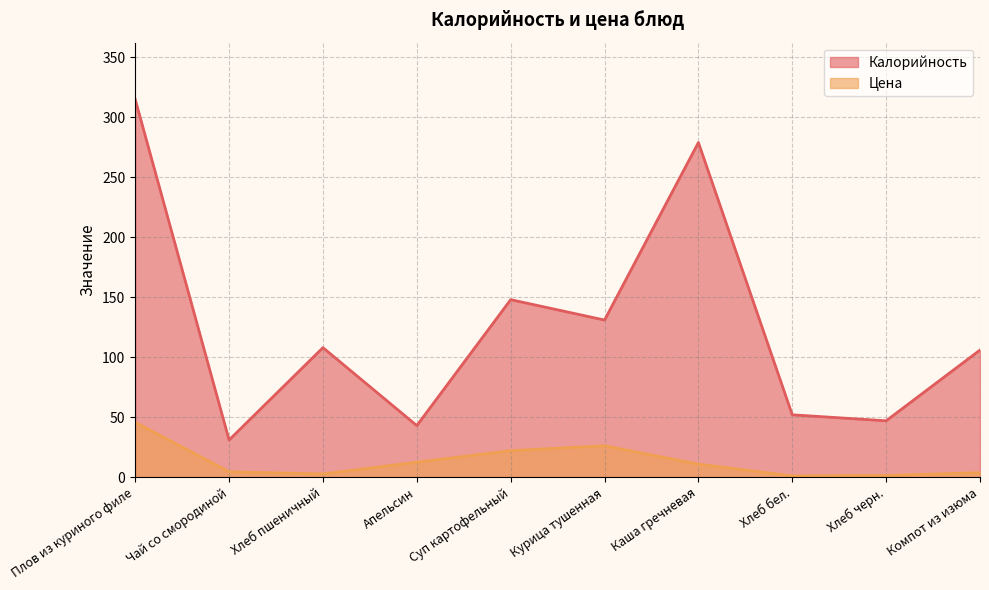

What is the spread (max minus min) of values at Апельсин?

30.5